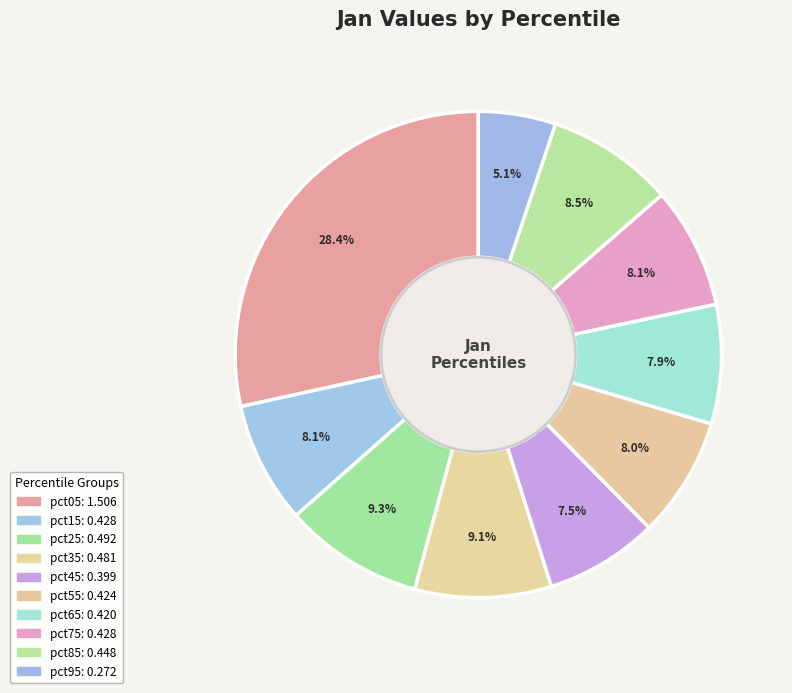

Count the number of slices in the pie.

10